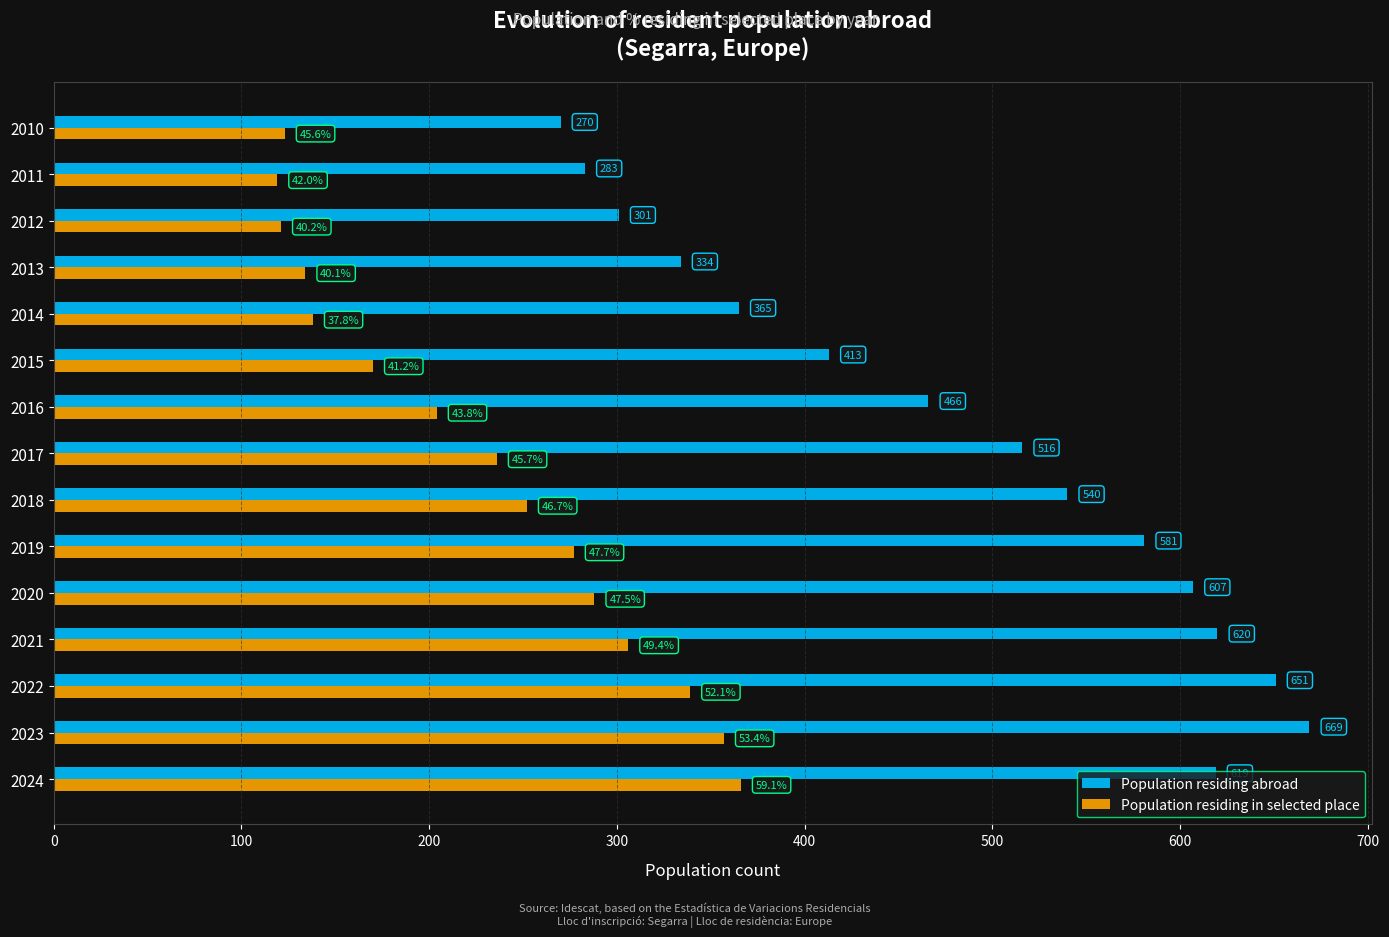

What is the minimum value shown in the chart?

119